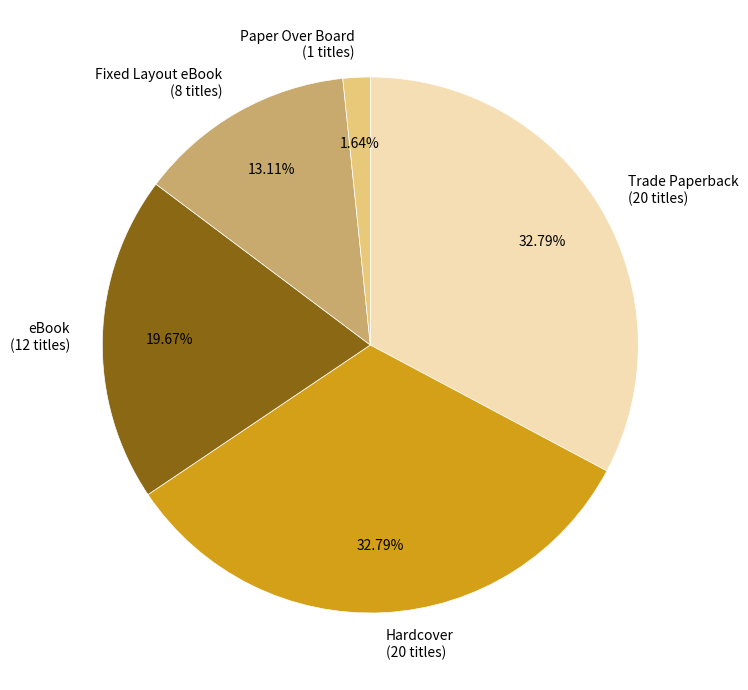

What portion of the pie excludes Paper Over Board?

98.4%